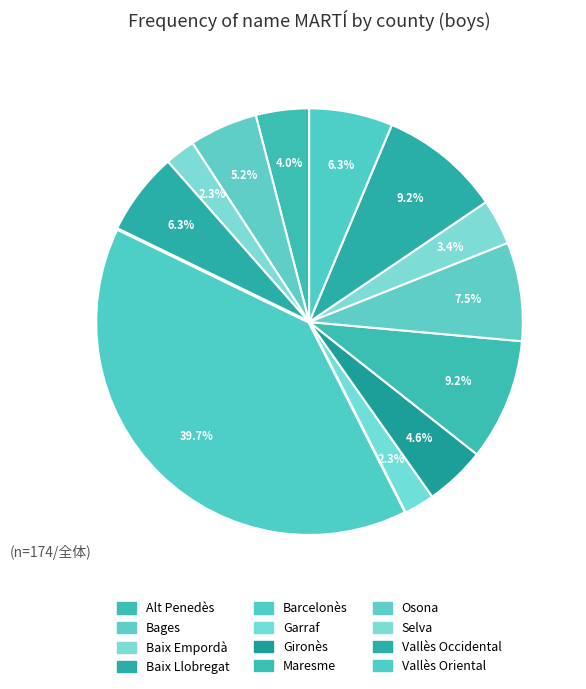

Is there any slice that represents more than half of the pie?

No